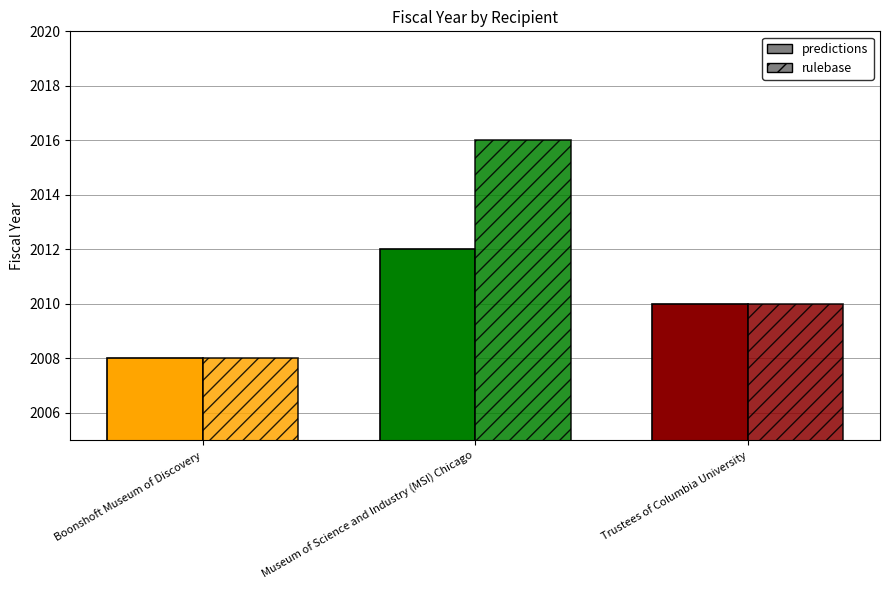

Read the rulebase value at Trustees of Columbia University.

2010